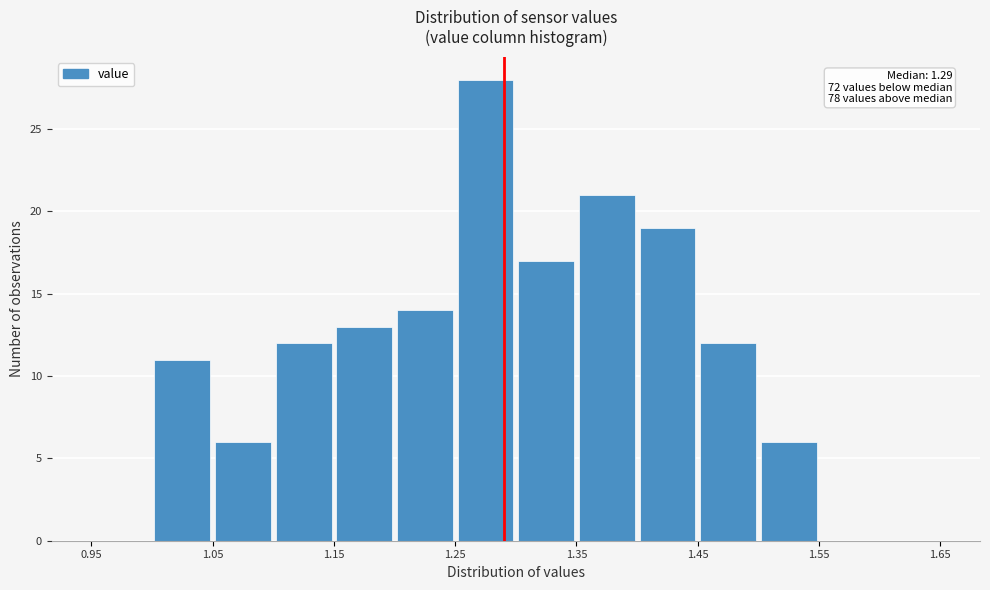

Over which range of the x-axis is the bar tallest?

1.25 to 1.30